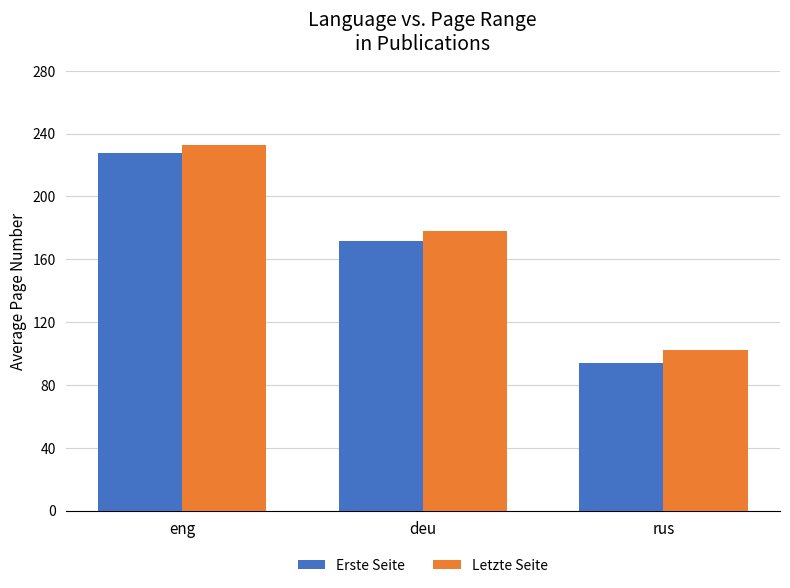

What is the label of the 3rd bar from the right?

eng